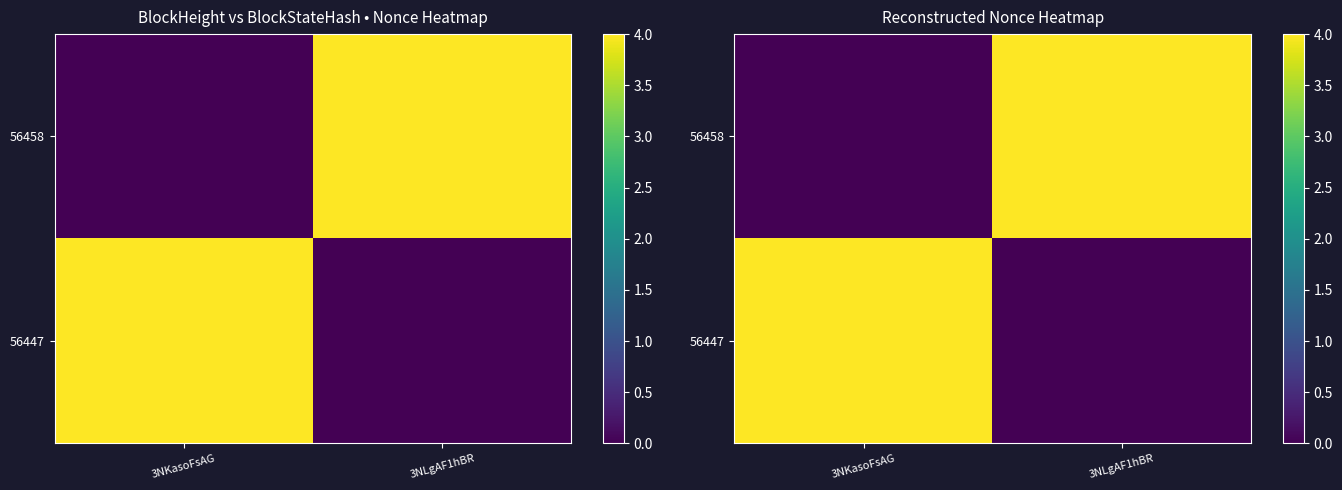

Which has a higher value, 3NKasoFsAG or 3NLgAF1hBR?

3NLgAF1hBR